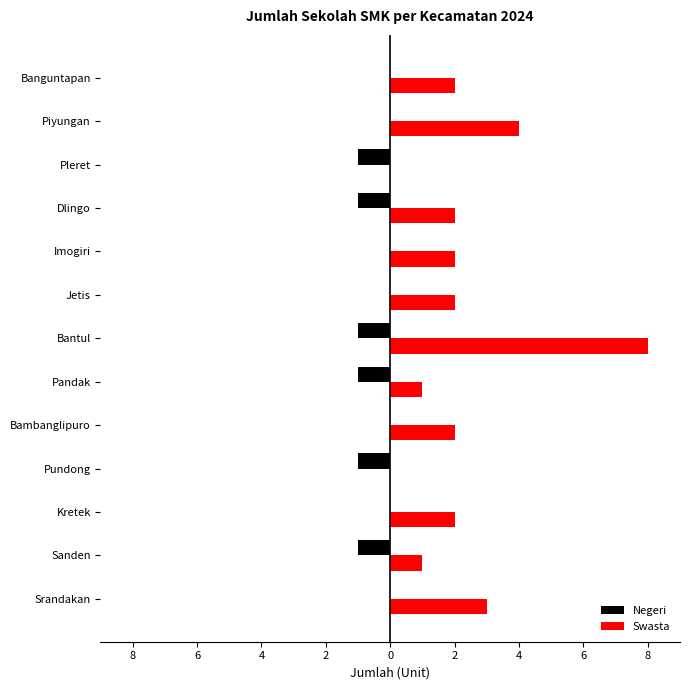

What are all the series names shown in the legend?

Negeri, Swasta